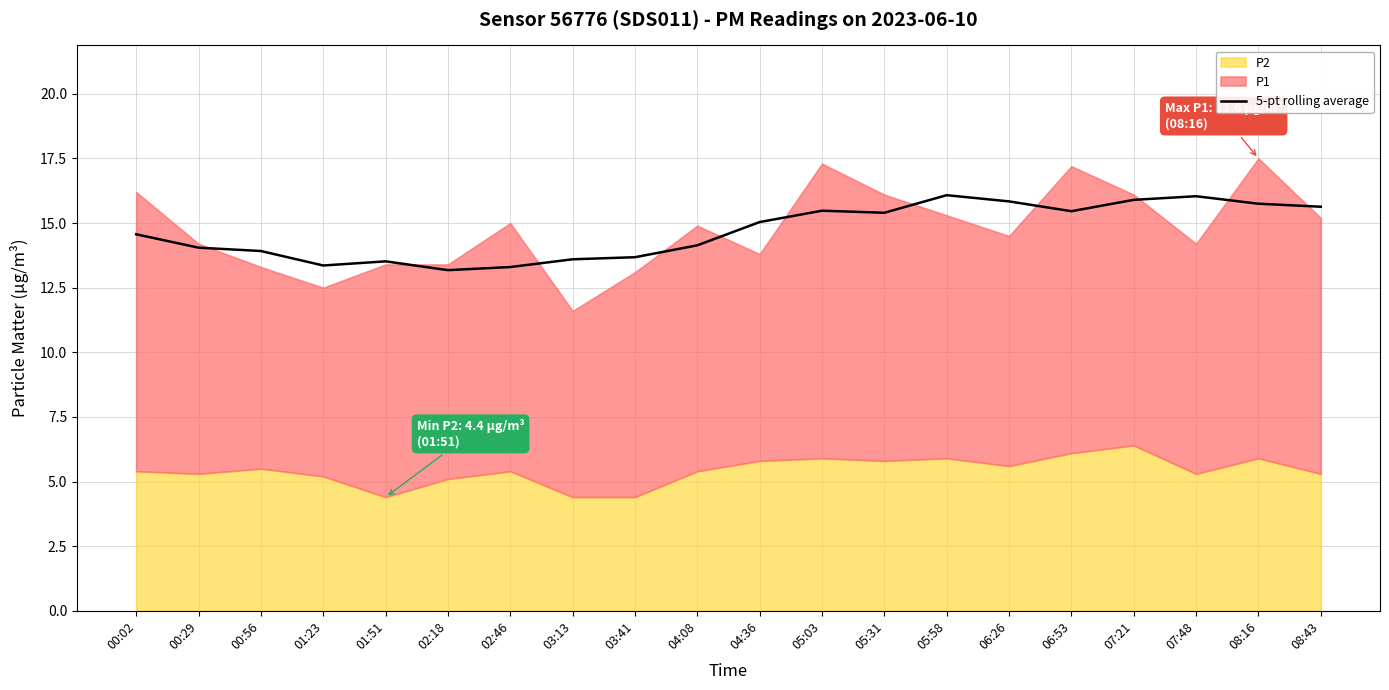

What is the change in value from 05:03 to 08:16?

+0.3